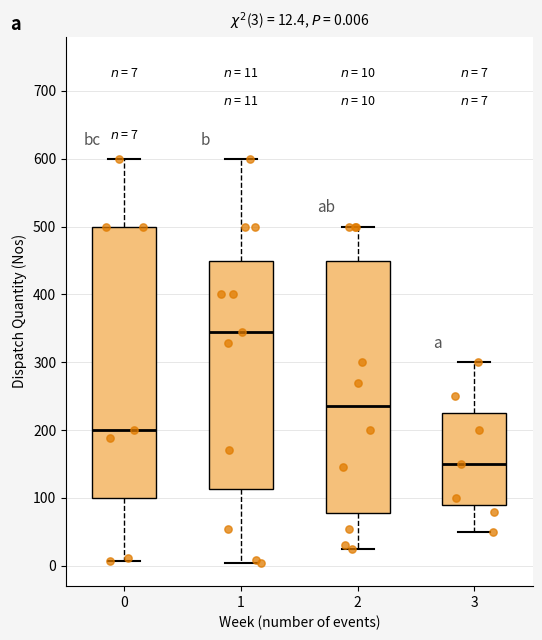

Comparing the boxes themselves (not the whiskers), which one is the tallest?

0